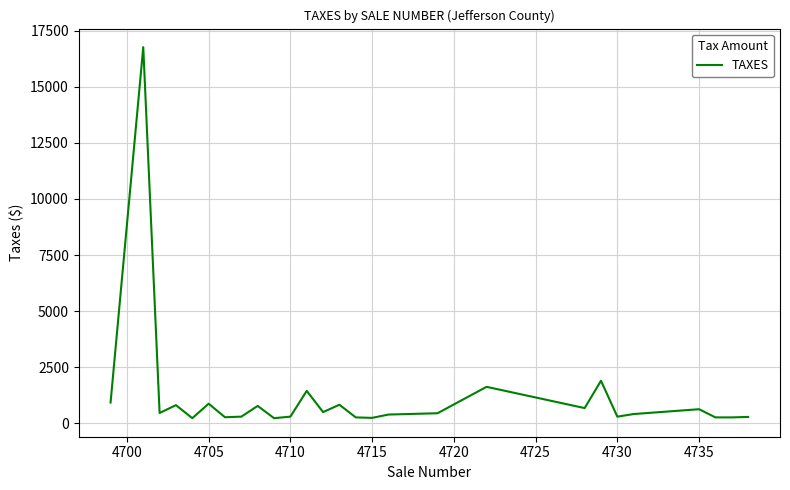

Does the chart have visible grid lines?

Yes